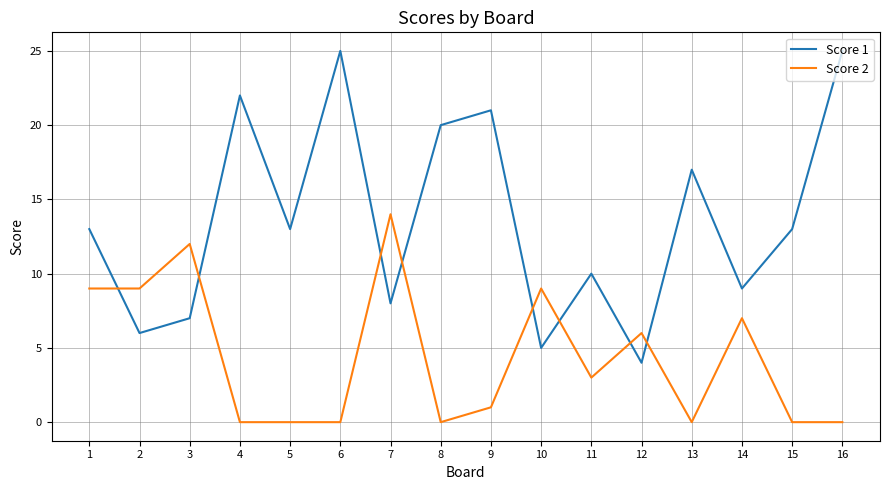

Count the number of data series in this chart.

2